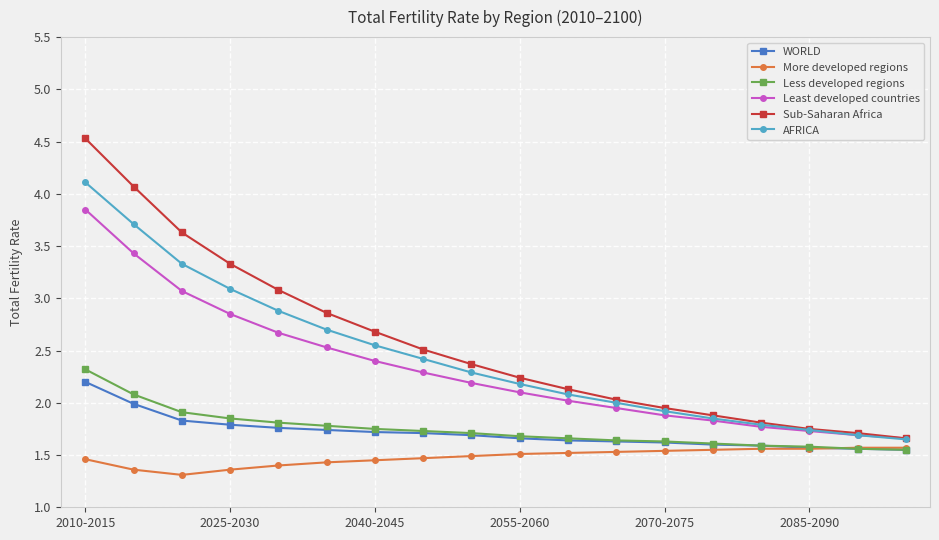

What is the maximum value for WORLD?

2.2